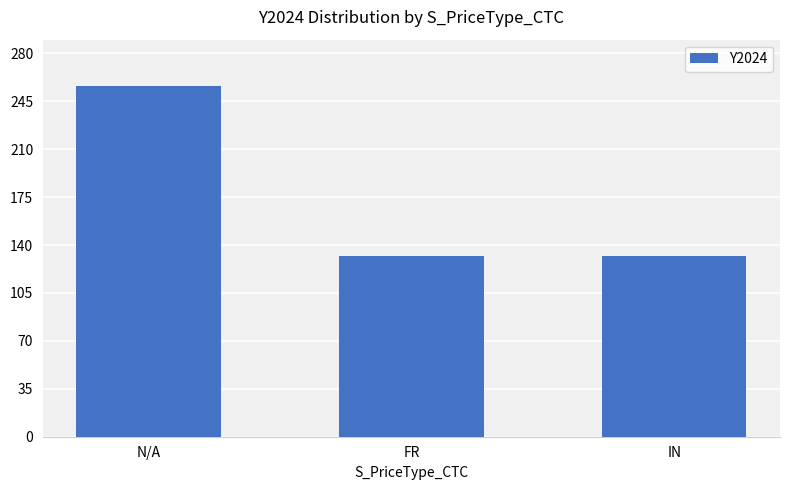

What is the greatest value displayed?

256